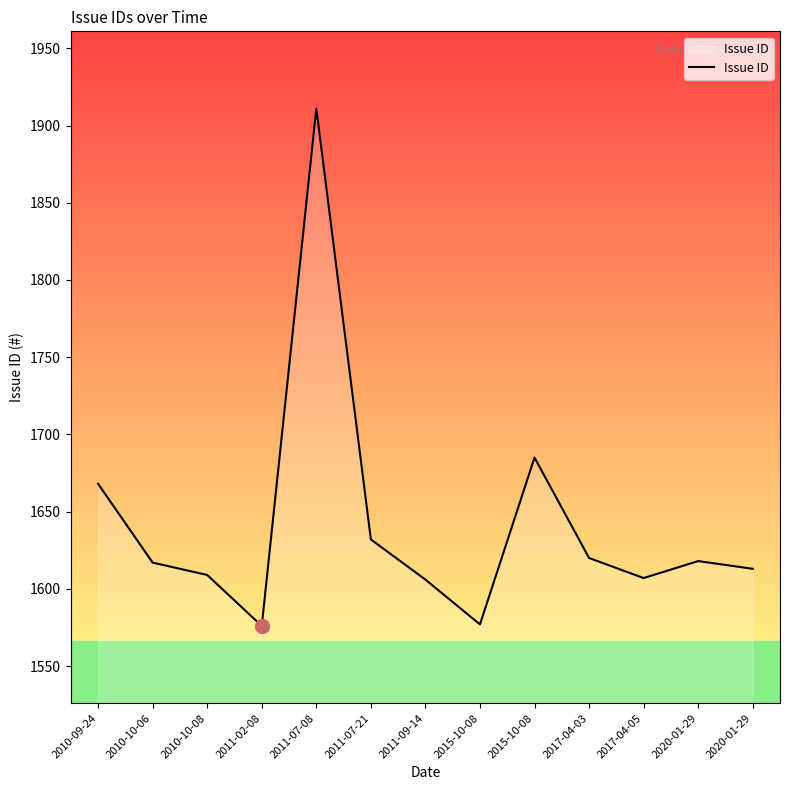

Where is the data nearest to the value 1743?

2015-10-08